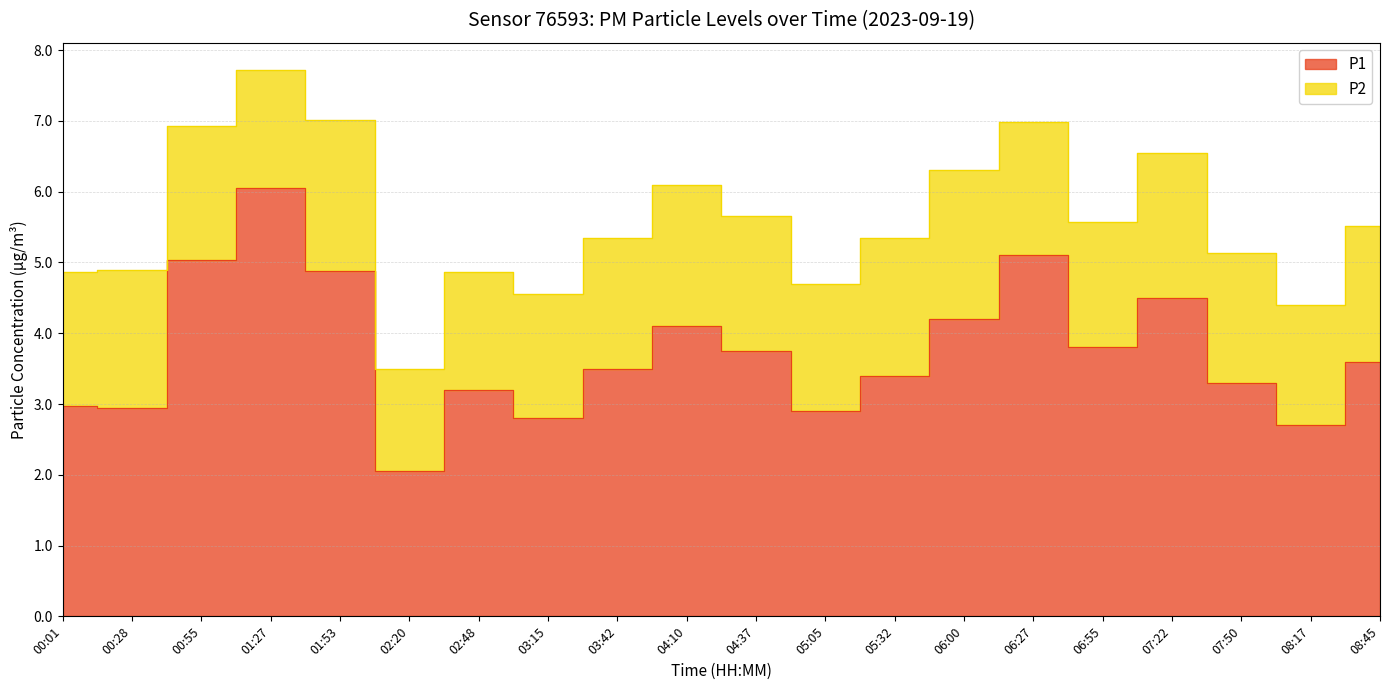

Does the chart have visible grid lines?

Yes